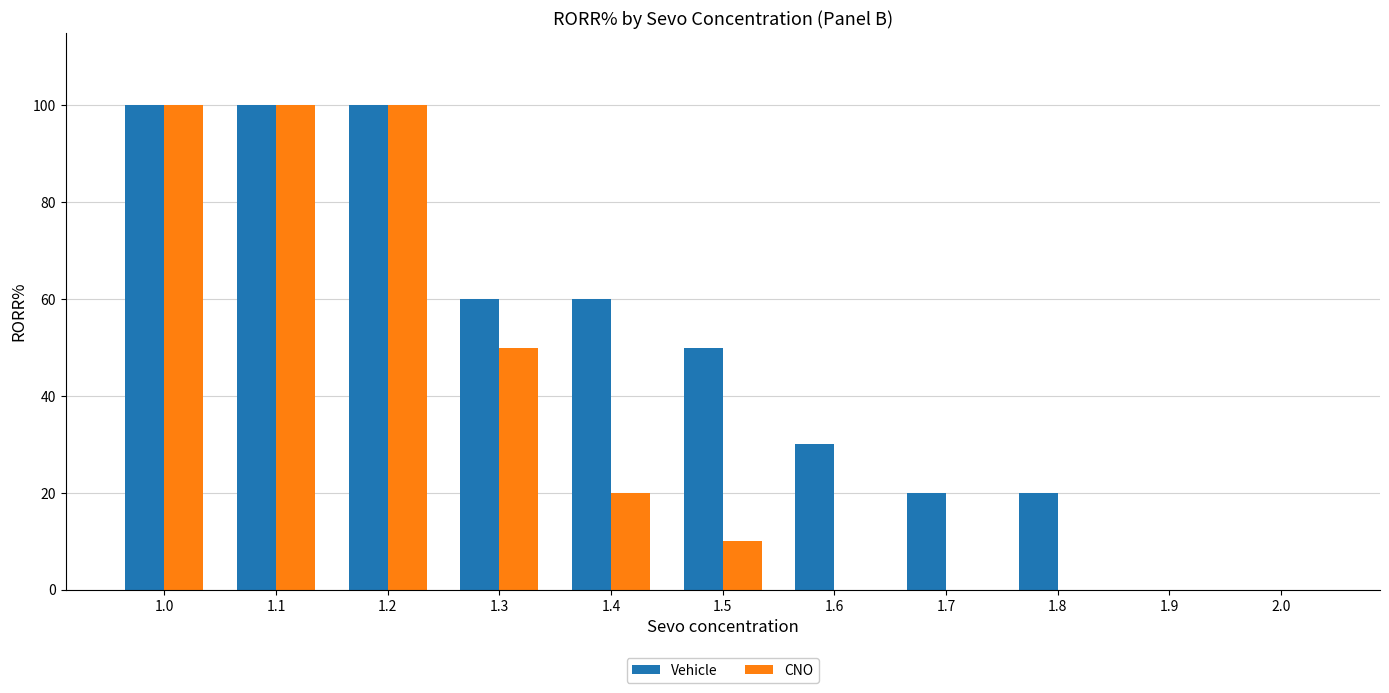

The Vehicle series shows 83 at 1.4. True or false?

False